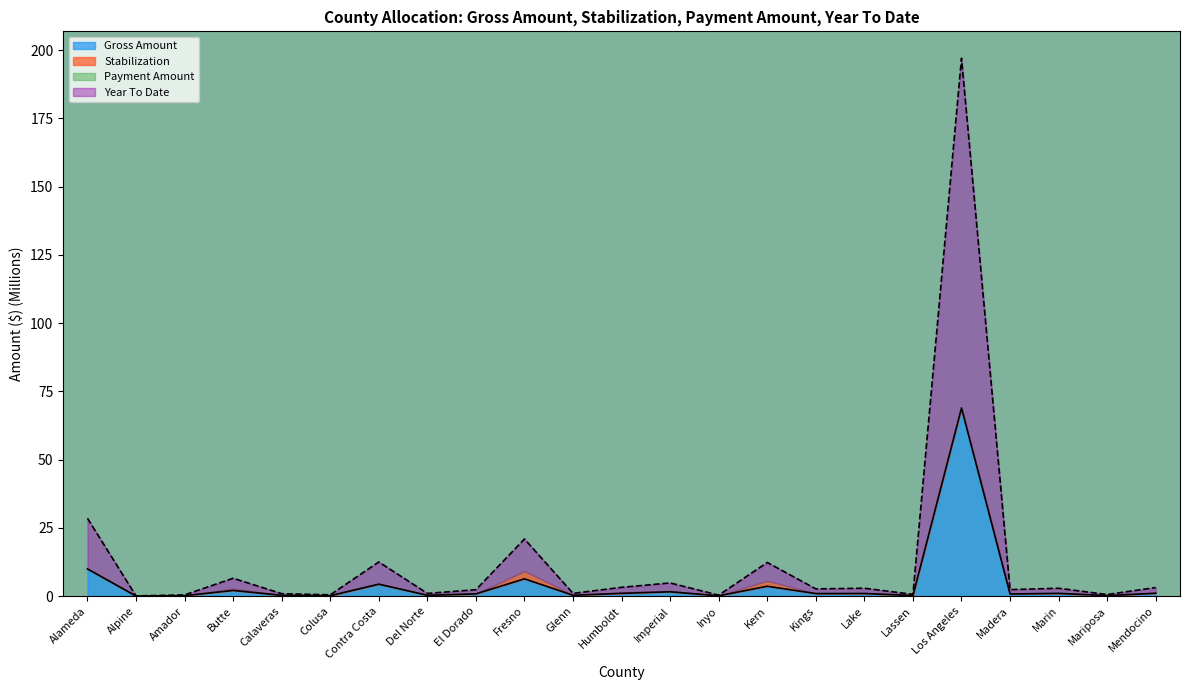

Rank the categories by Gross Amount value from highest to lowest.

Los Angeles, Alameda, Fresno, Contra Costa, Kern, Butte, Imperial, Mendocino, Marin, Humboldt, Lake, Kings, El Dorado, Madera, Glenn, Del Norte, Calaveras, Lassen, Mariposa, Amador, Colusa, Inyo, Alpine